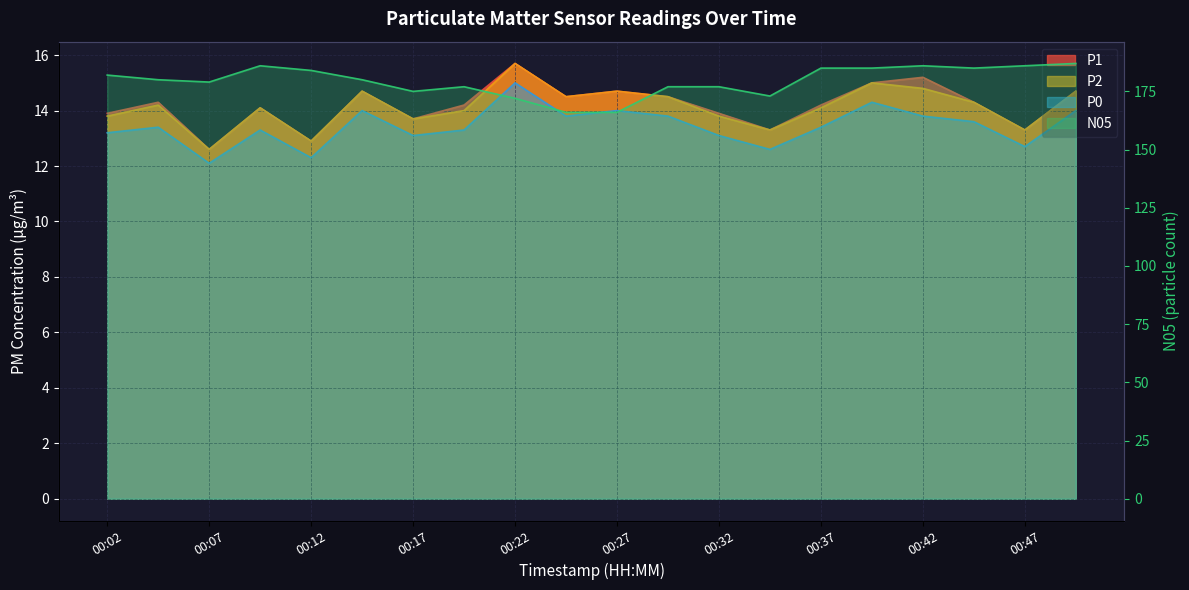

What is the value of the N05 point at the 17th from the left?

186.0